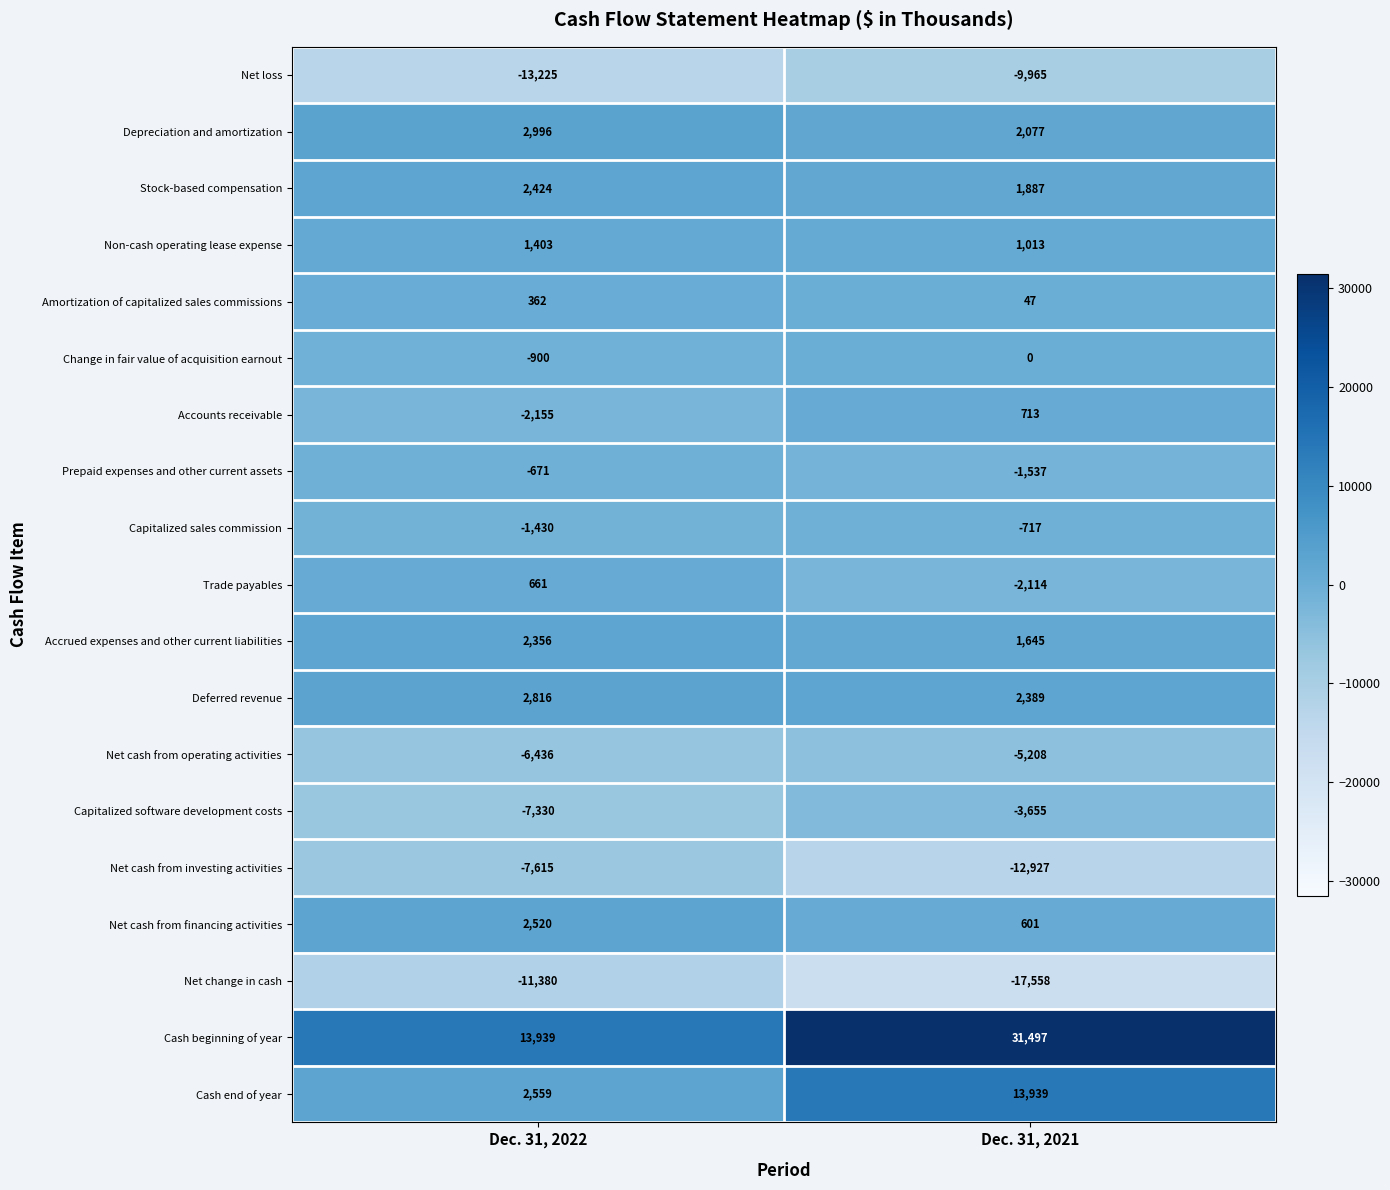

What is the difference between the maximum and minimum values in the Accounts receivable series?

2868